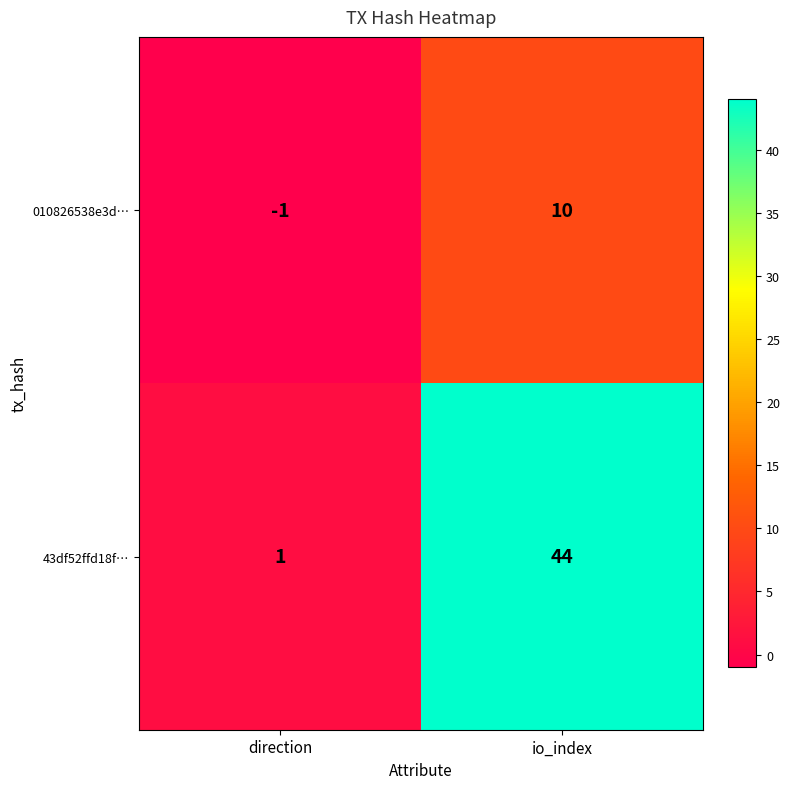

Between direction and io_index, which series saw the biggest shift?

43df52ffd18f…